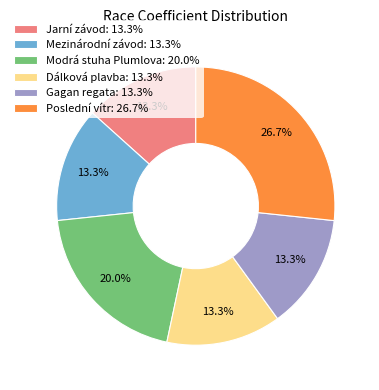

True or false: Jarní závod accounts for 13% of the total.

True